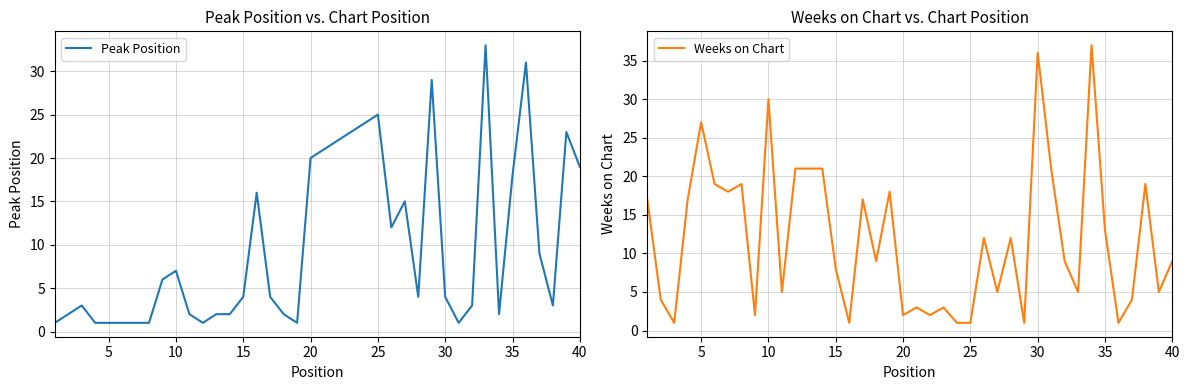

Which series ends up on top after the final intersection of Peak Position and Weeks on Chart?

Peak Position